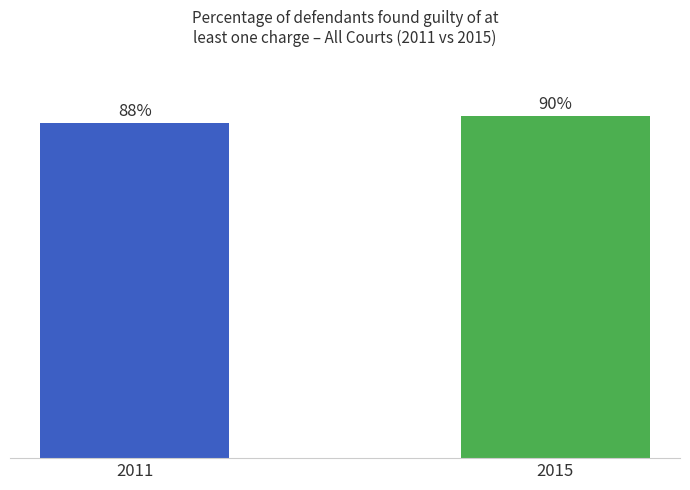

Rank the categories by value from highest to lowest.

2015, 2011